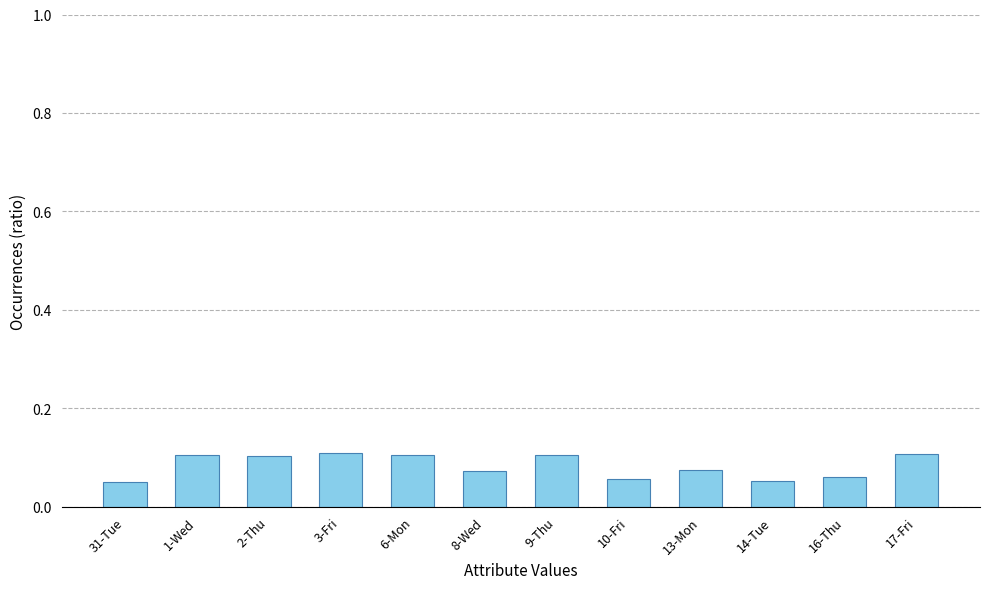

What is the sum of all values?

1.0